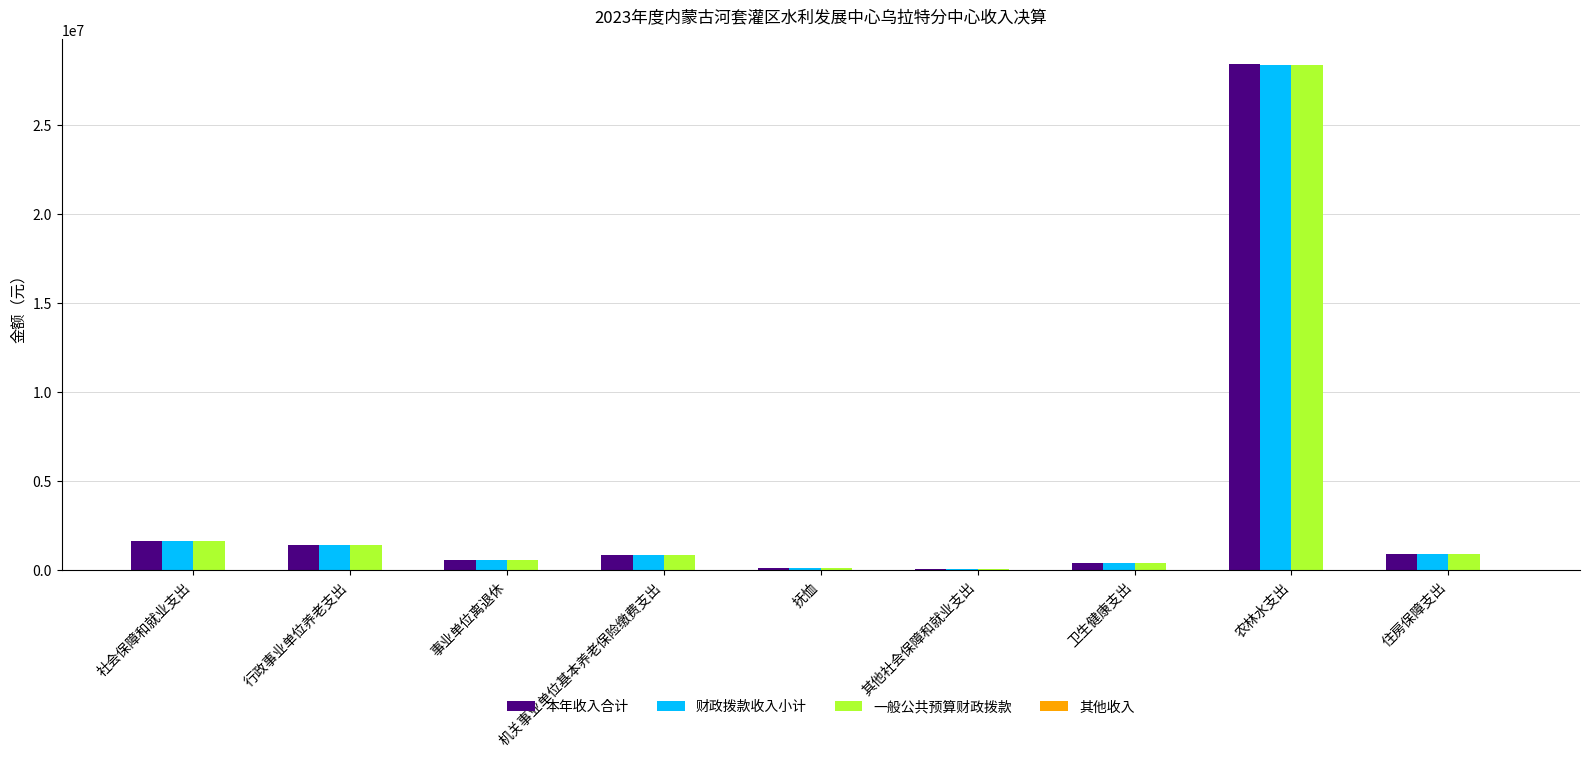

The 财政拨款收入小计 series shows 1428342.3 at 行政事业单位养老支出. True or false?

True